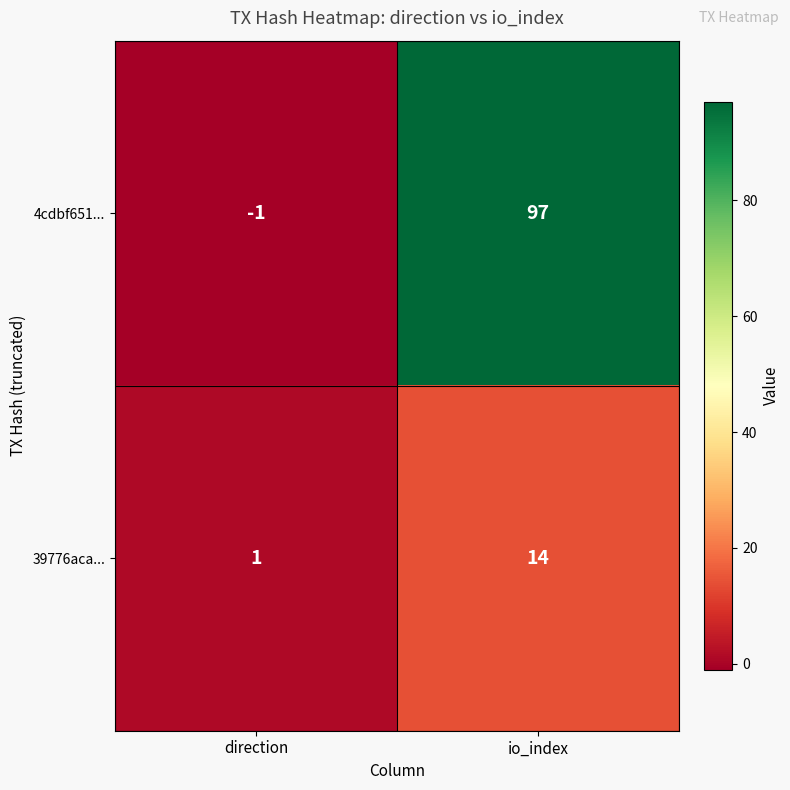

Read the 4cdbf651... value at io_index.

97